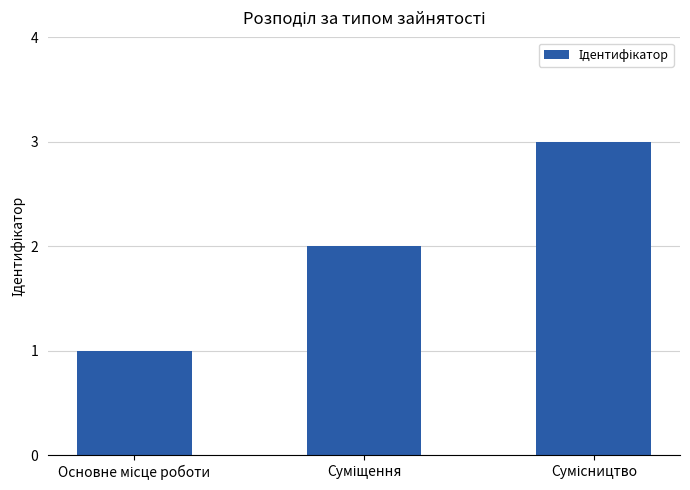

What is the sum of all values?

6